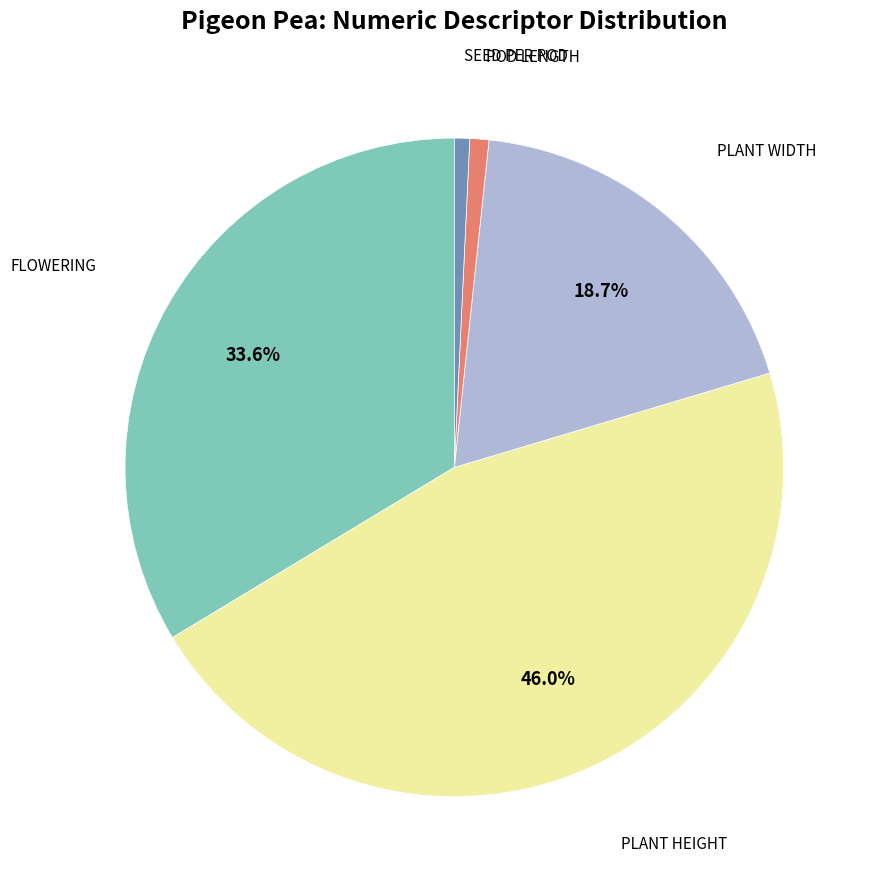

Is there any slice that represents more than half of the pie?

No